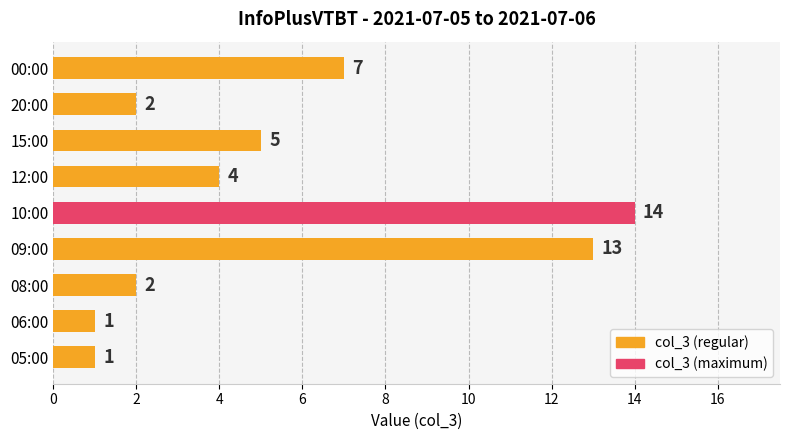

How many values are below 4?

4